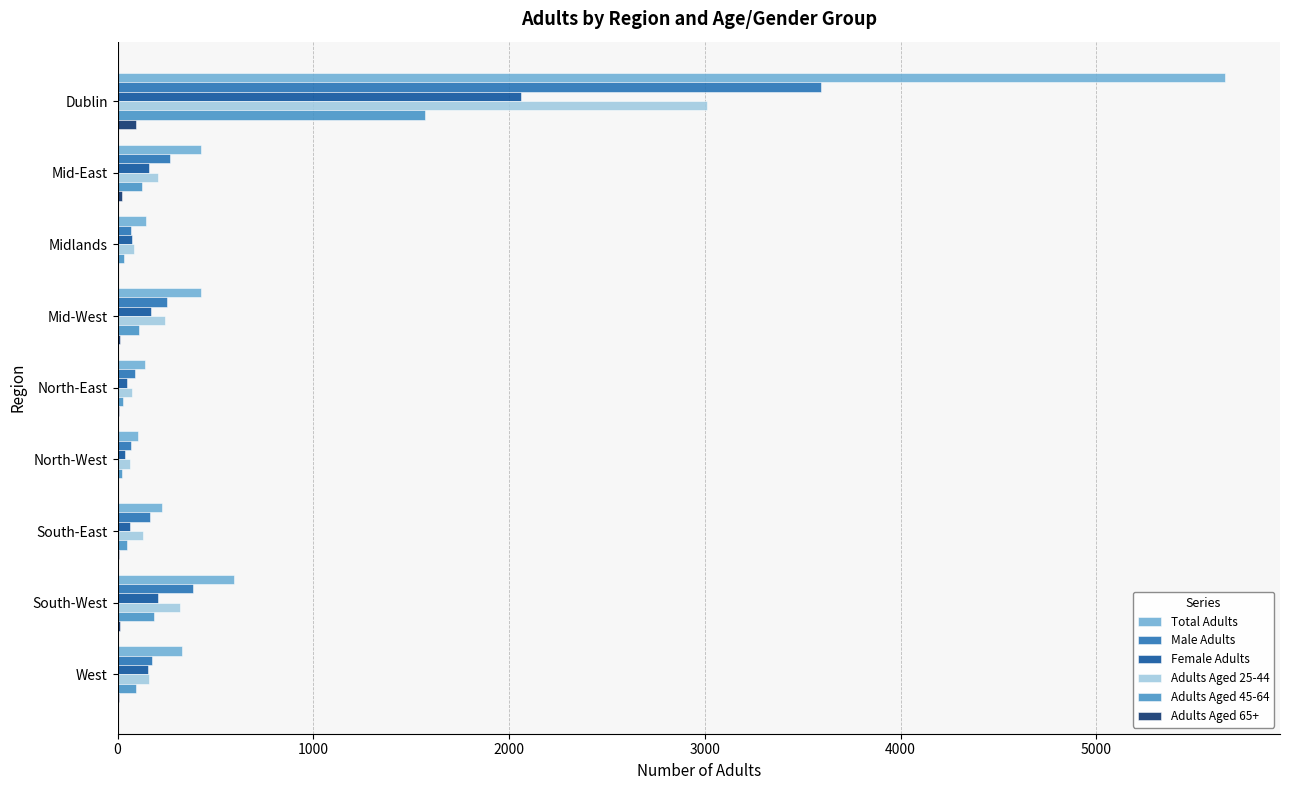

Which series has the largest total across all categories?

Total Adults